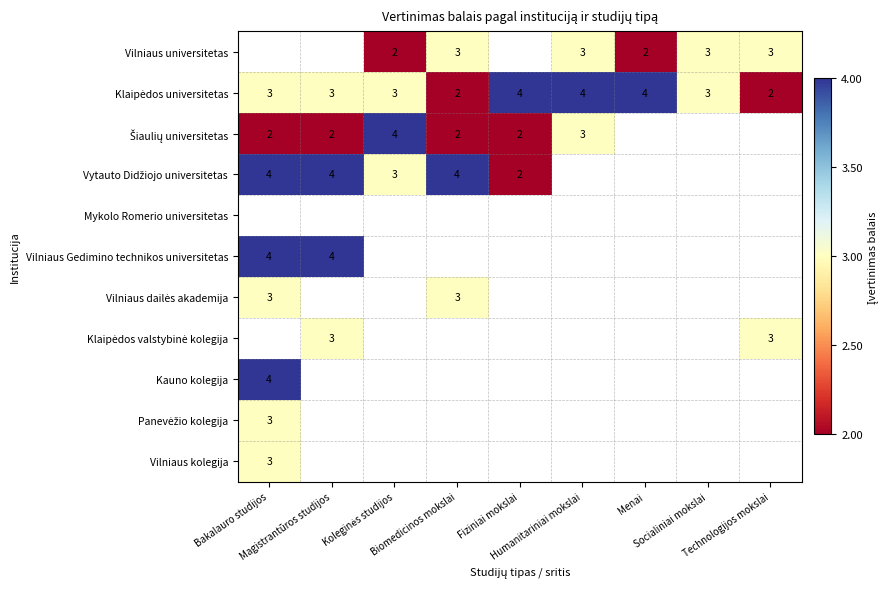

How many distinct data groups are displayed?

11